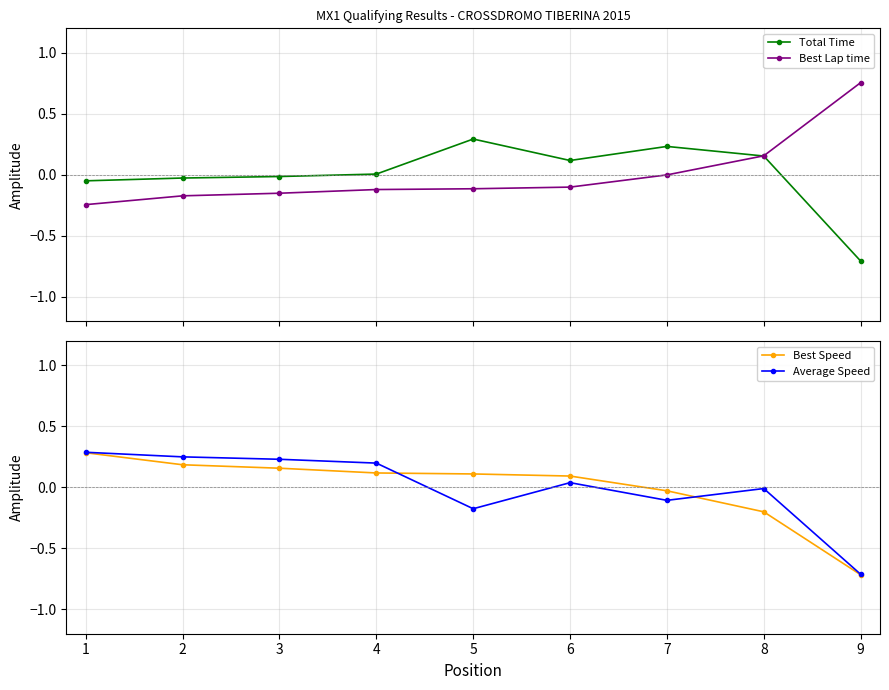

How many times do Best Lap time and Average Speed cross each other?

3